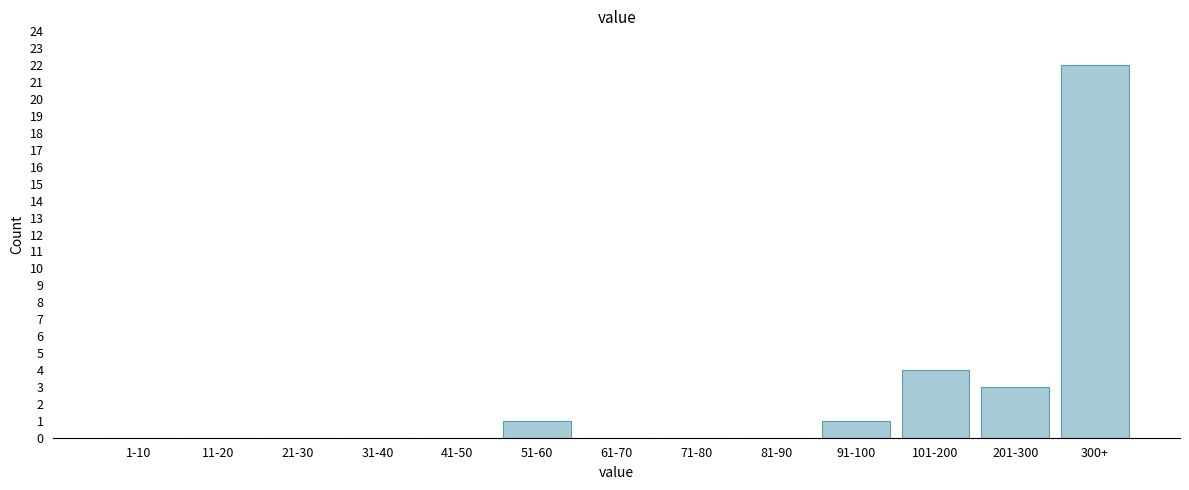

Reading left to right, transcribe all the data shown in this chart.

1-10=0	11-20=0	21-30=0	31-40=0	41-50=0	51-60=1	61-70=0	71-80=0	81-90=0	91-100=1	101-200=4	201-300=3	300+=22